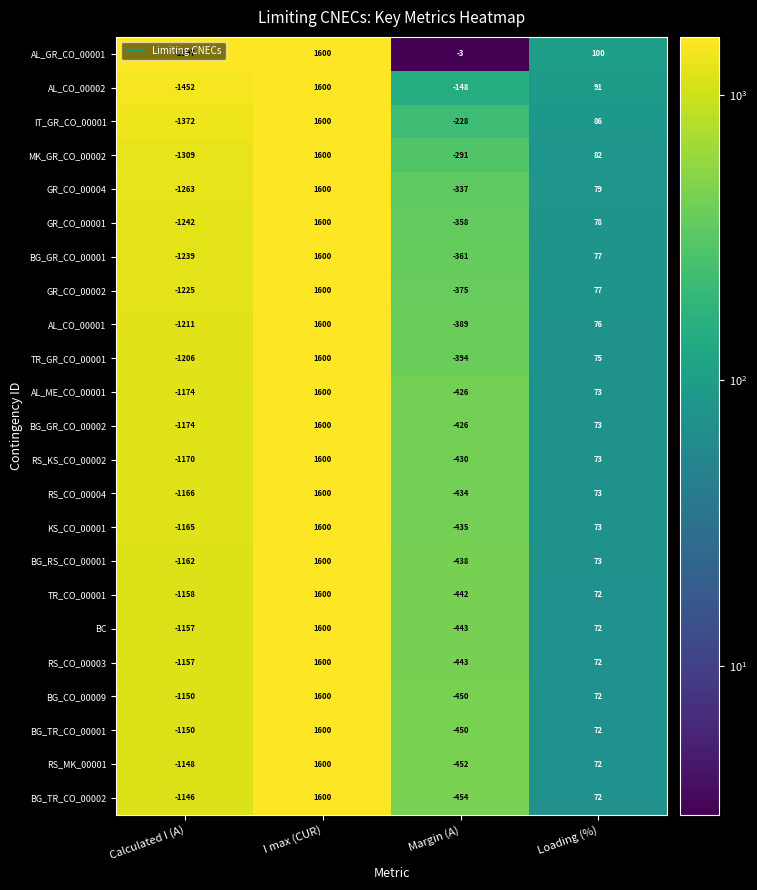

At which category is the sum across all series the highest?

I max (CUR)